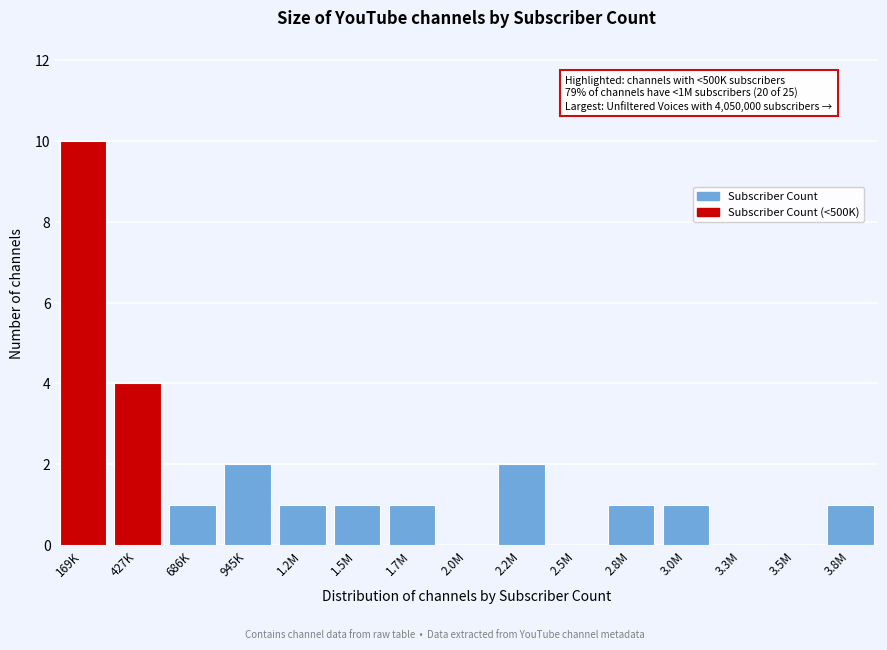

Reading right to left, what are all the values shown in this chart?

3.8M=1	3.5M=0	3.3M=0	3.0M=1	2.8M=1	2.5M=0	2.2M=2	2.0M=0	1.7M=1	1.5M=1	1.2M=1	945K=2	686K=1	427K=4	169K=10